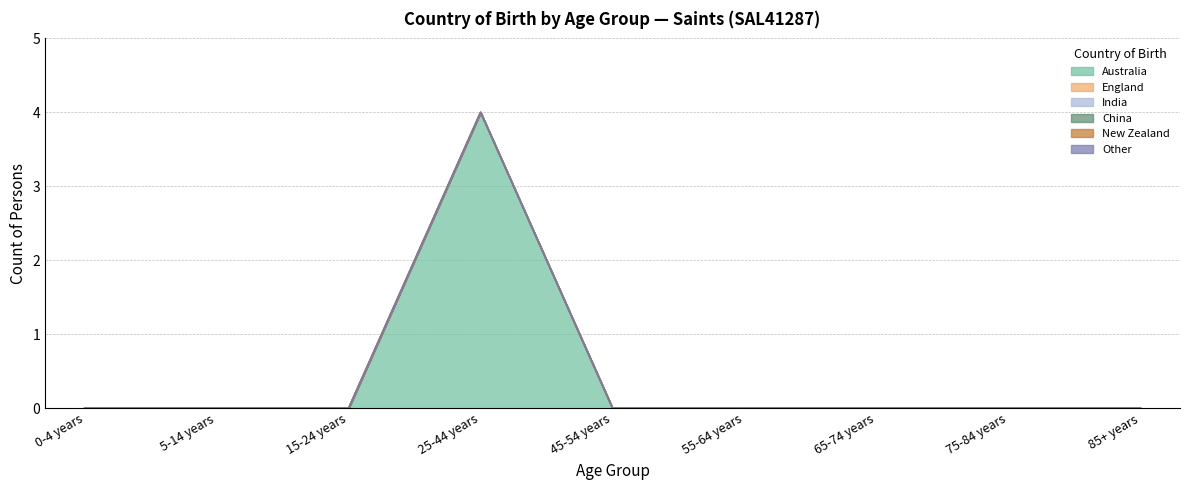

How many series are shown in this chart?

6